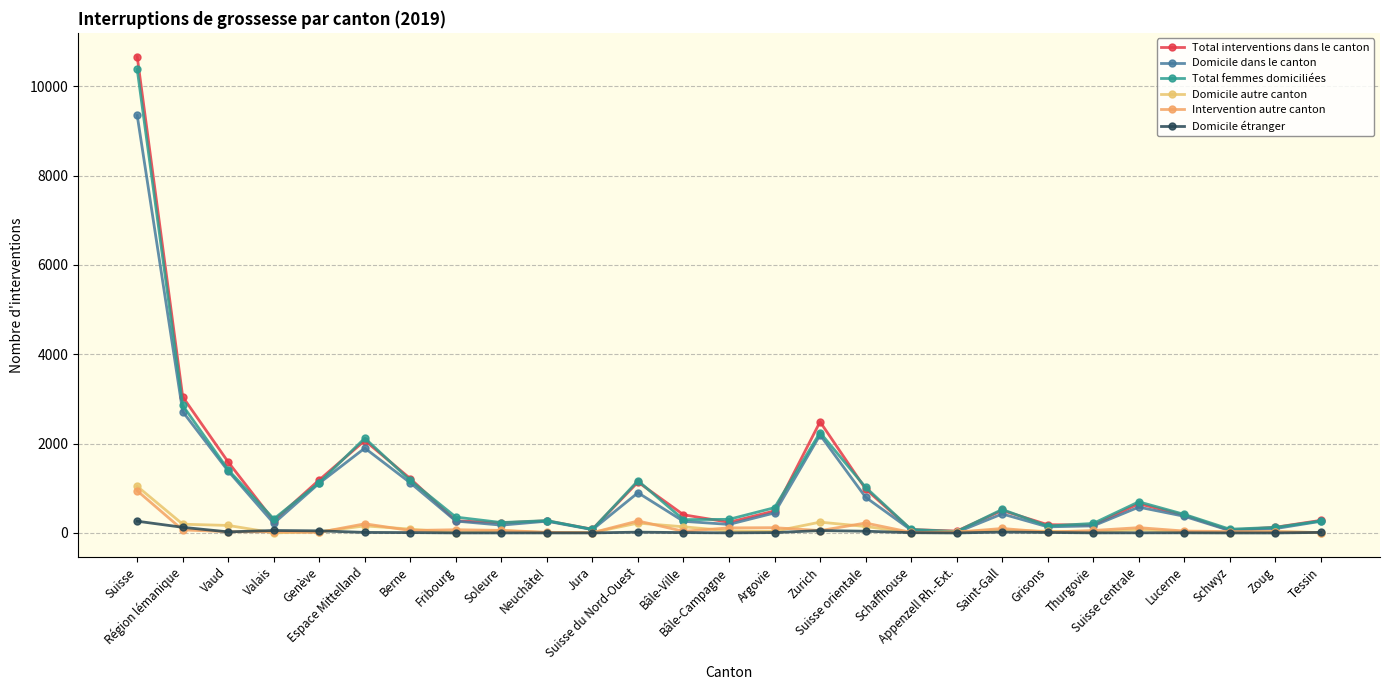

What is the average value of the Total interventions dans le canton series?

1080